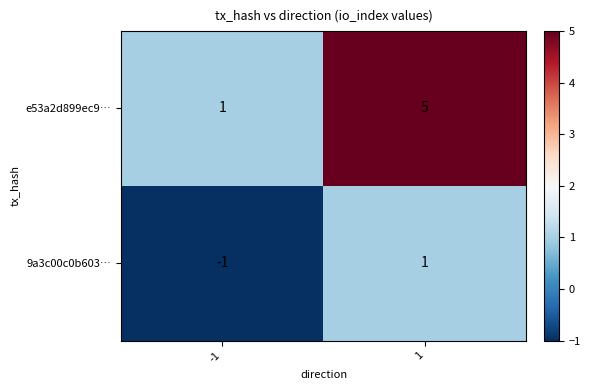

What is the total value across all series at 1?

6